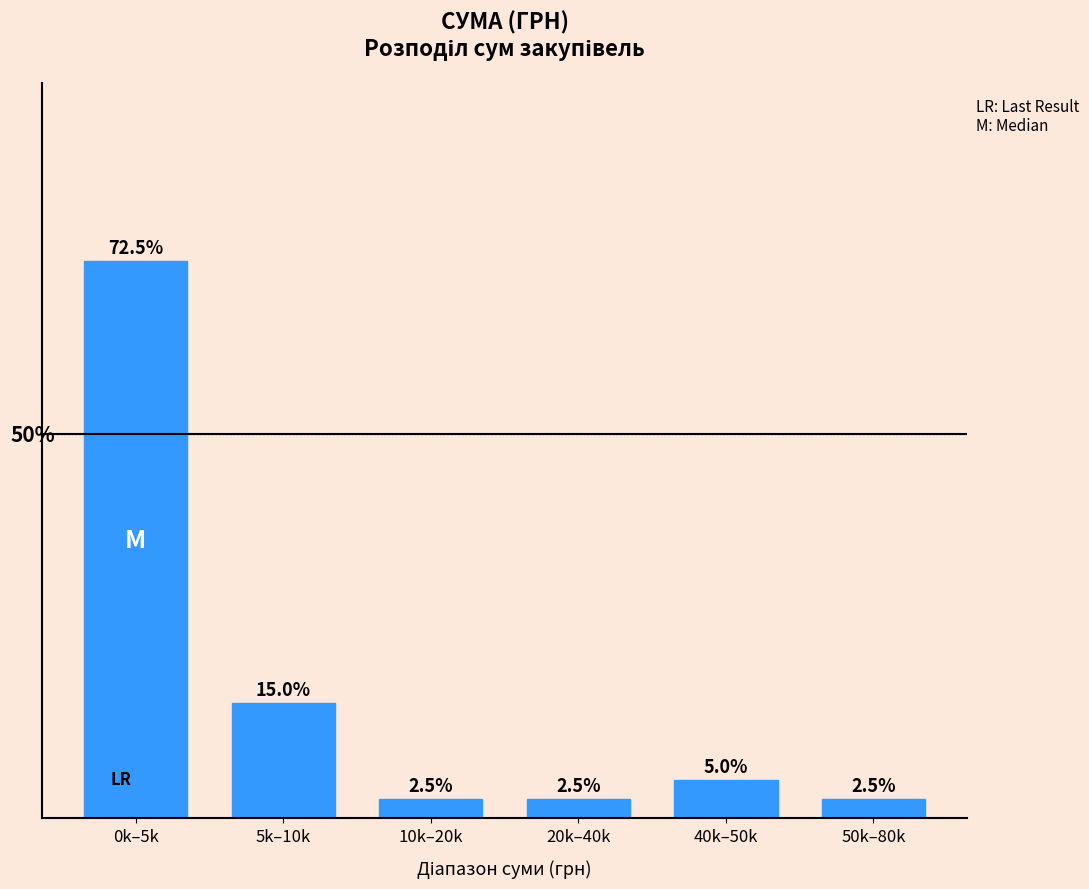

Where does the data first go above 5?

0k–5k